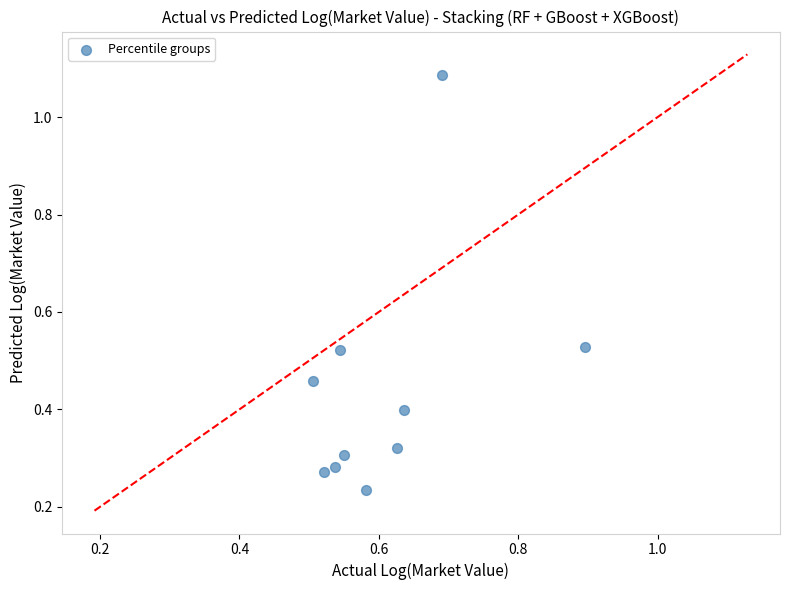

What is the average Y value?

0.4